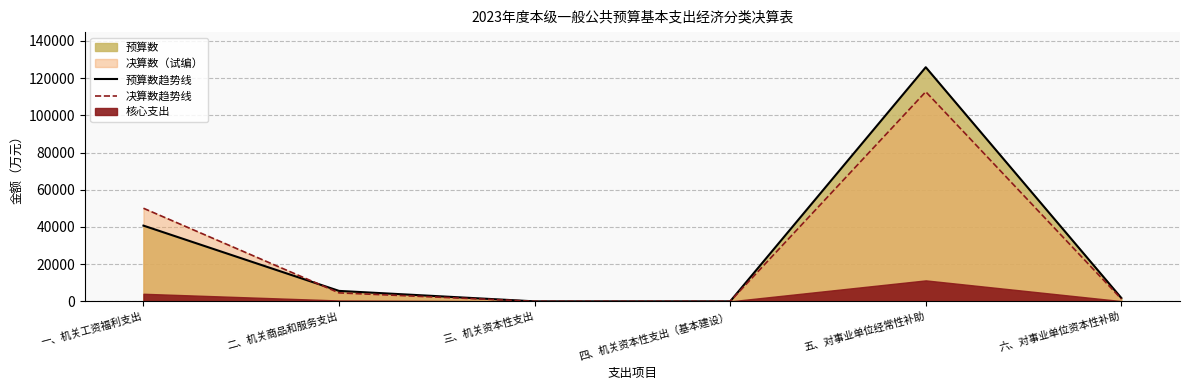

Reading left to right, transcribe all the data shown in this chart.

预算数趋势线: 40715	5619	0	0	125879	1805
决算数趋势线: 50060	4561	2	0	112693	1323